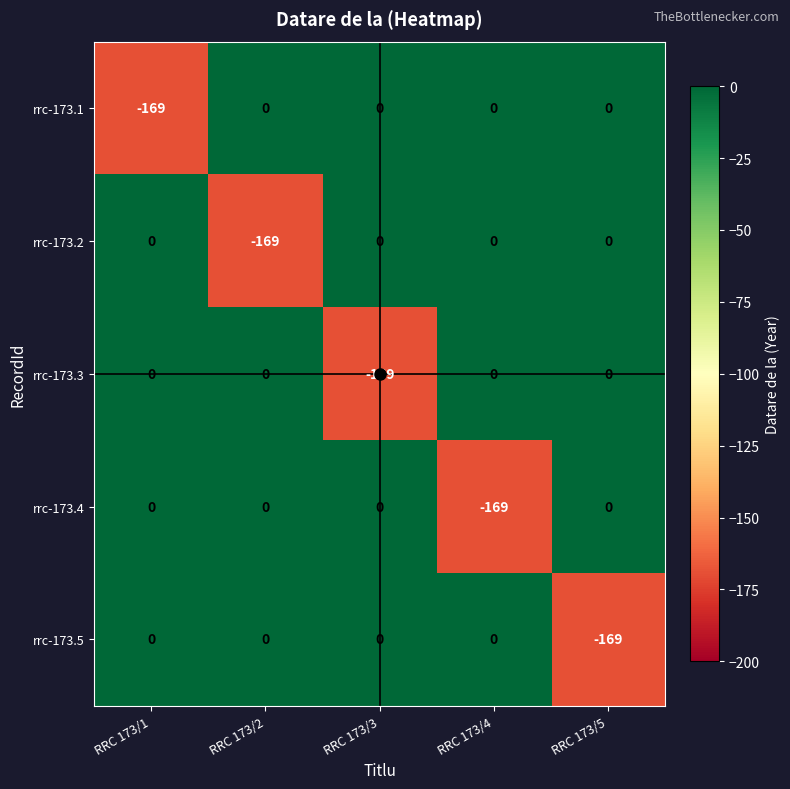

Read the rrc-173.3 value at RRC 173/3.

-169